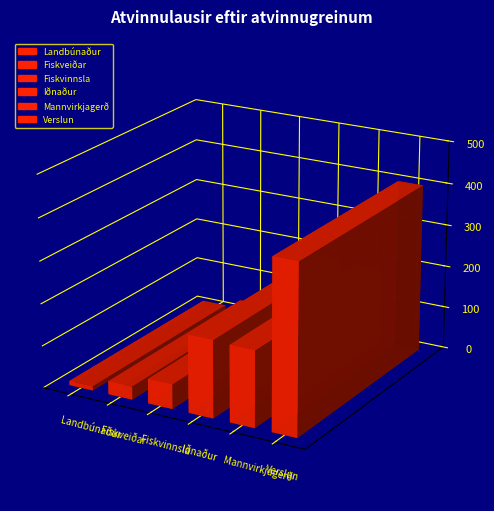

Does the chart contain stacked bars?

No